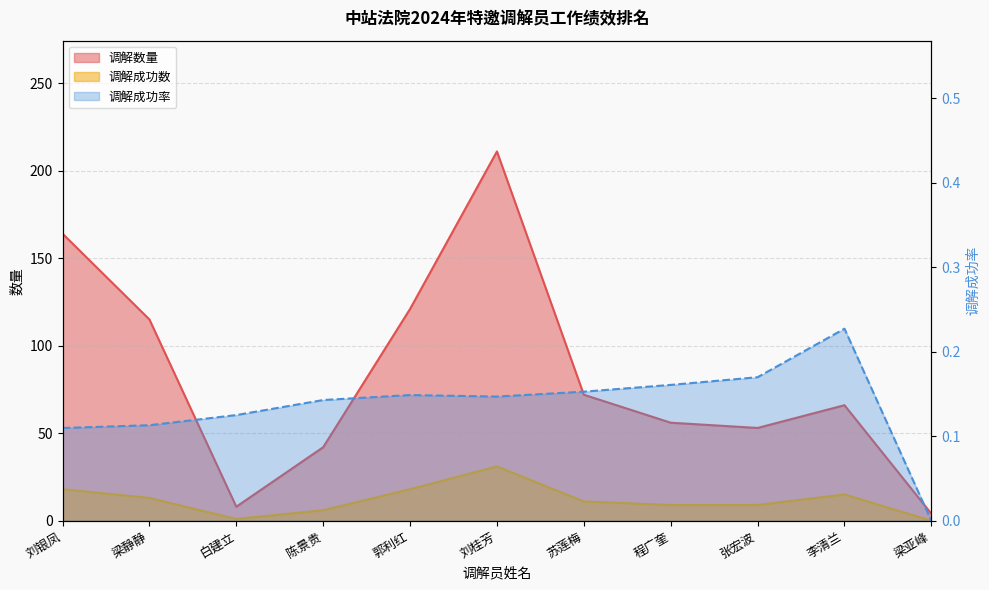

How many data points in 调解成功率 are above 0?

10